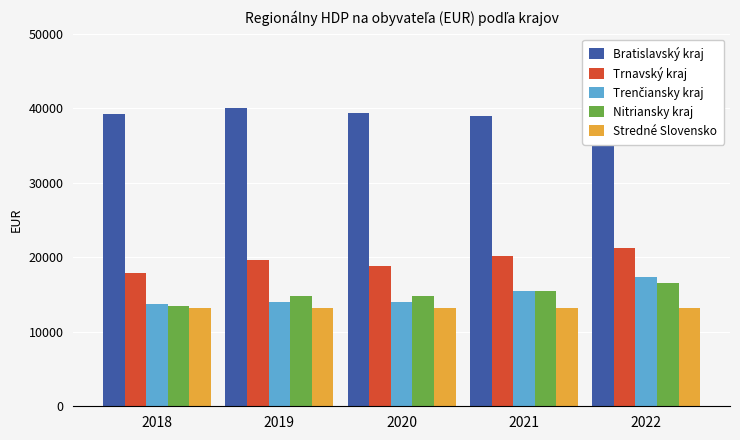

What is the difference between the highest and lowest values at 2020?

26164.5